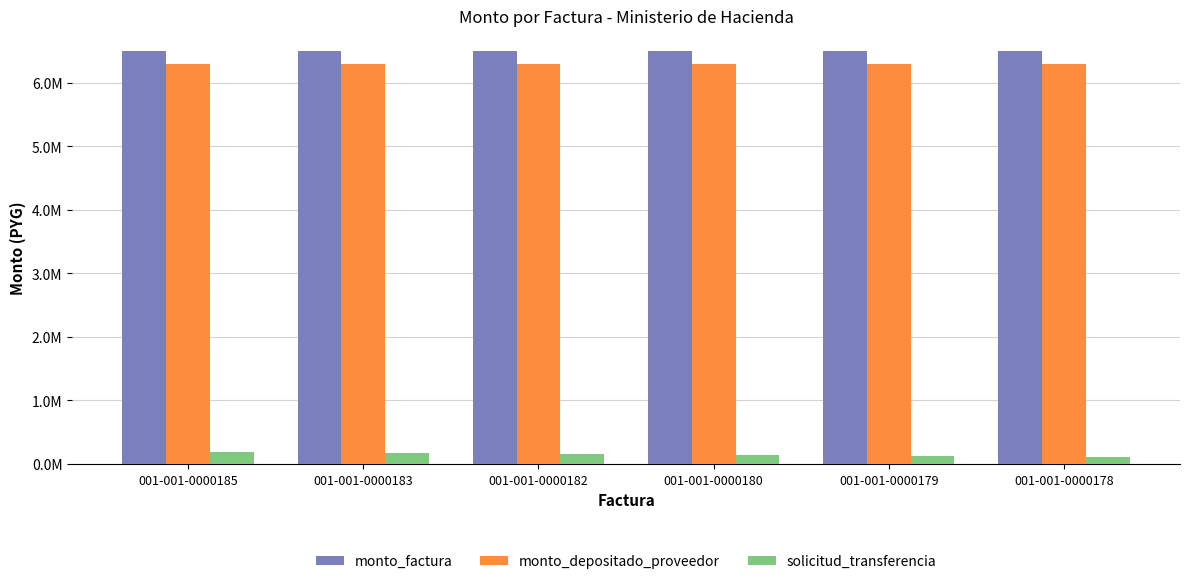

Which category has the lowest value across all series?

001-001-0000178